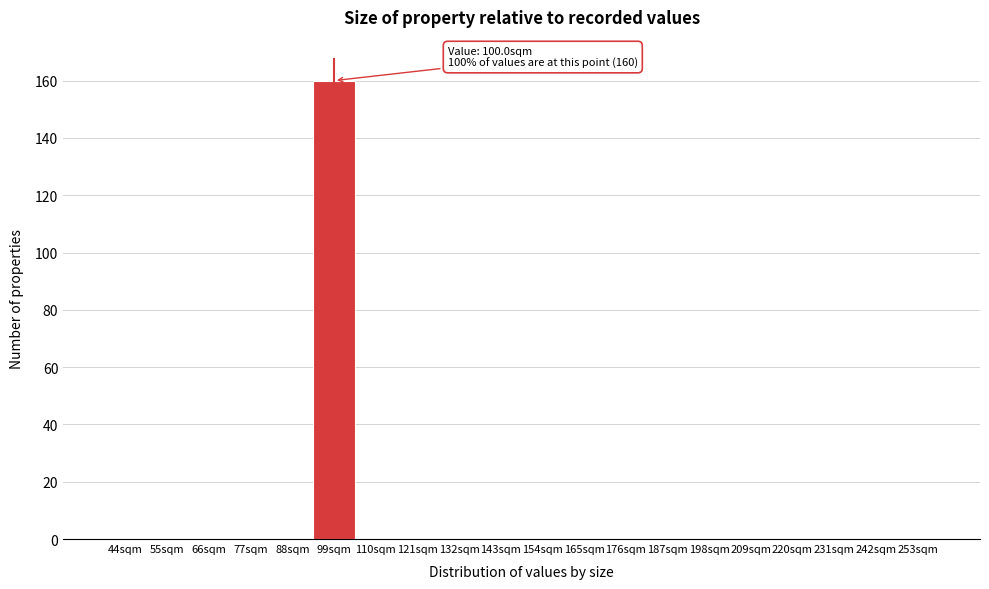

Reading right to left, transcribe all the data shown in this chart.

253sqm=0	242sqm=0	231sqm=0	220sqm=0	209sqm=0	198sqm=0	187sqm=0	176sqm=0	165sqm=0	154sqm=0	143sqm=0	132sqm=0	121sqm=0	110sqm=0	99sqm=160	88sqm=0	77sqm=0	66sqm=0	55sqm=0	44sqm=0